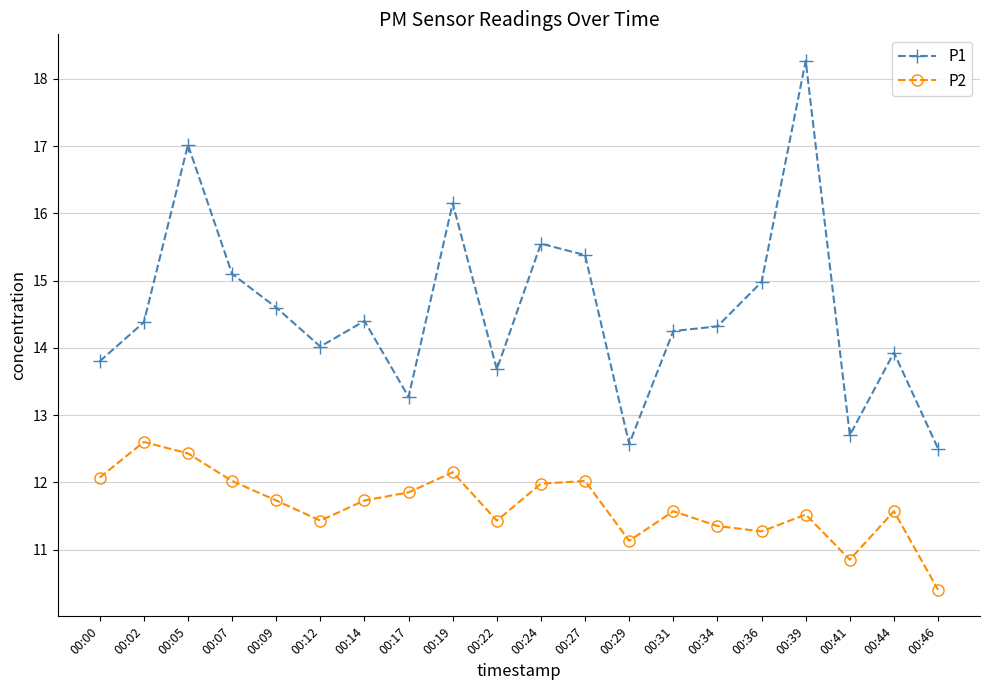

True or false: P2 has more than 1 points higher than both neighbors.

True